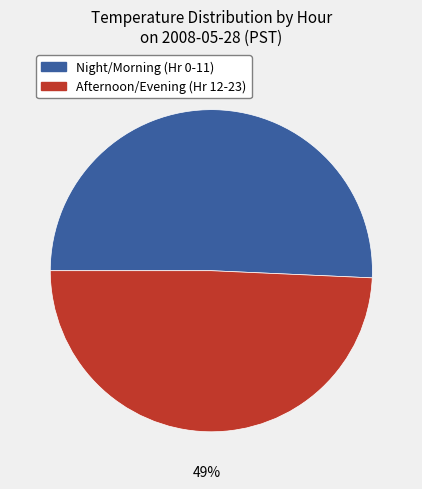

To the nearest percent, what is the average slice percentage?

50%